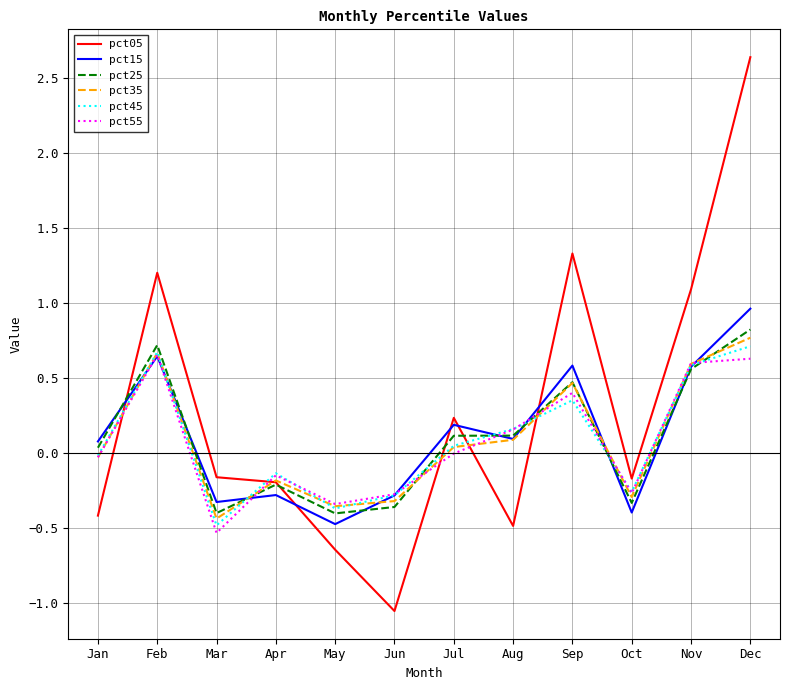

Which series has the largest total across all categories?

pct05